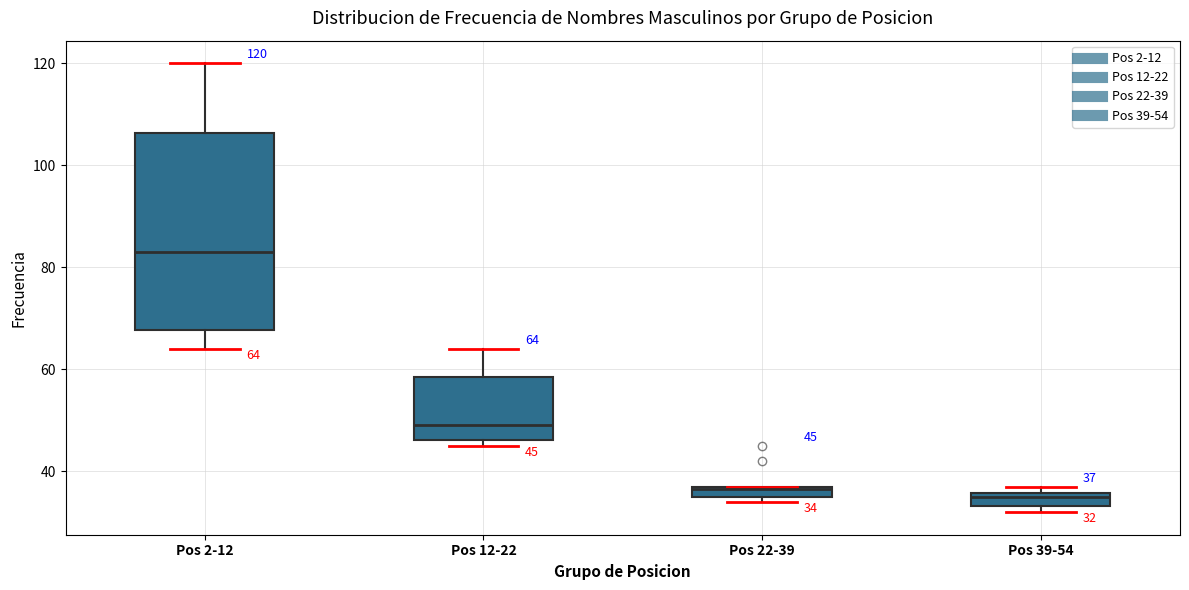

Comparing the boxes themselves (not the whiskers), which one is the tallest?

Pos 2-12